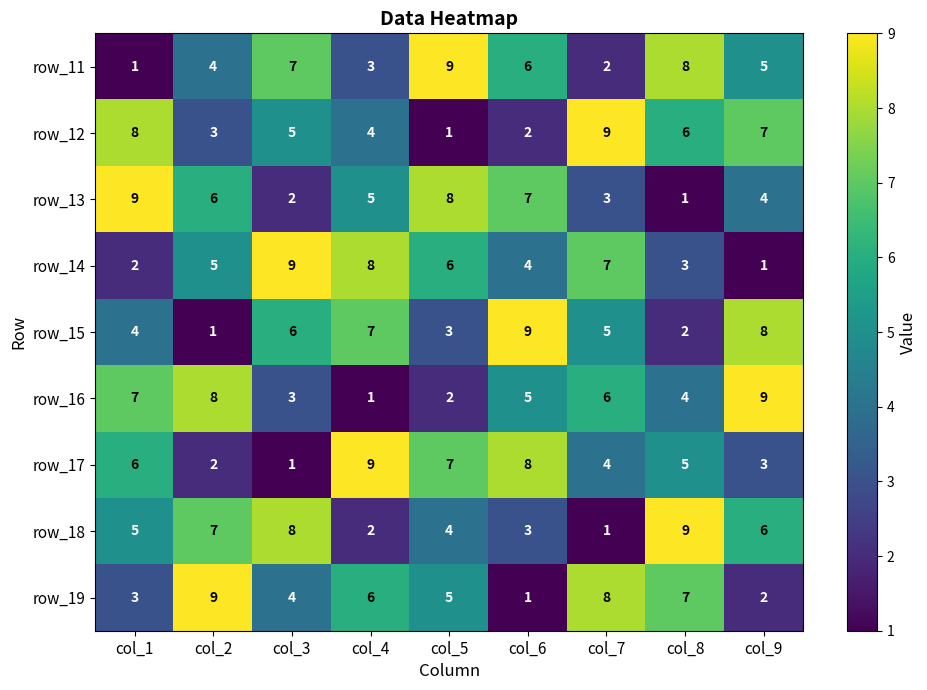

At which label does row_11 first exceed 5?

col_3